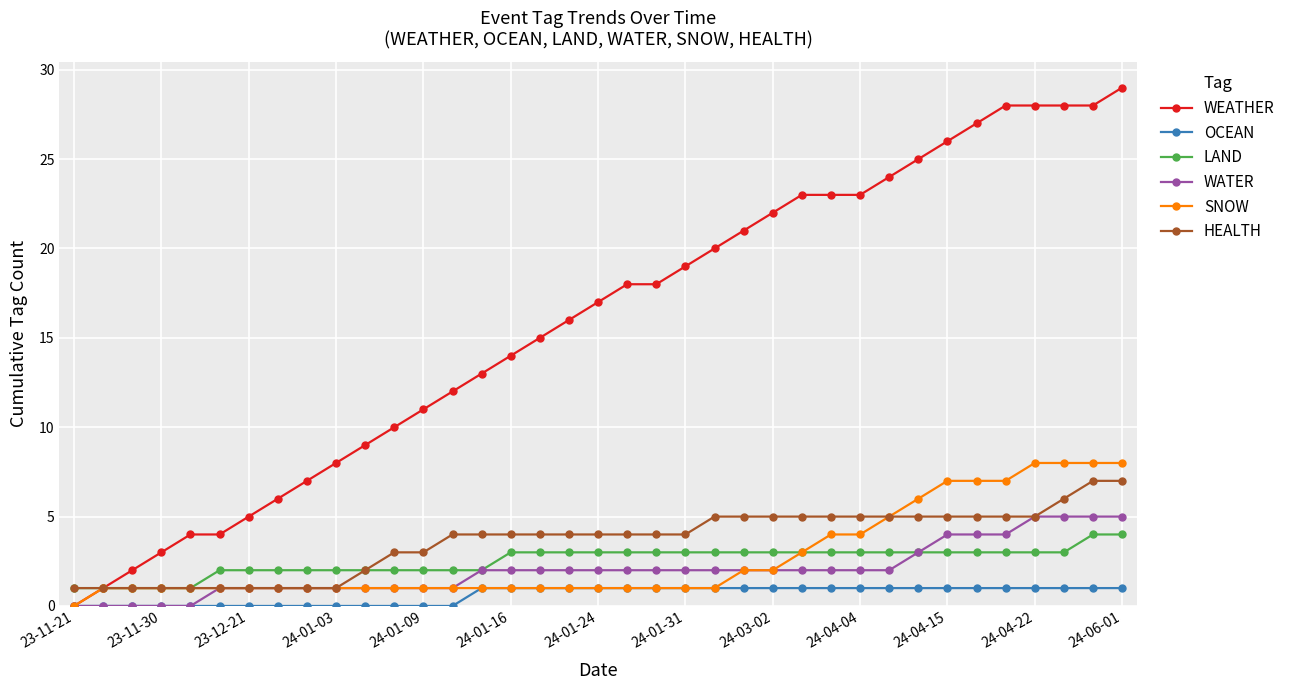

True or false: HEALTH and OCEAN intersect in this chart.

False